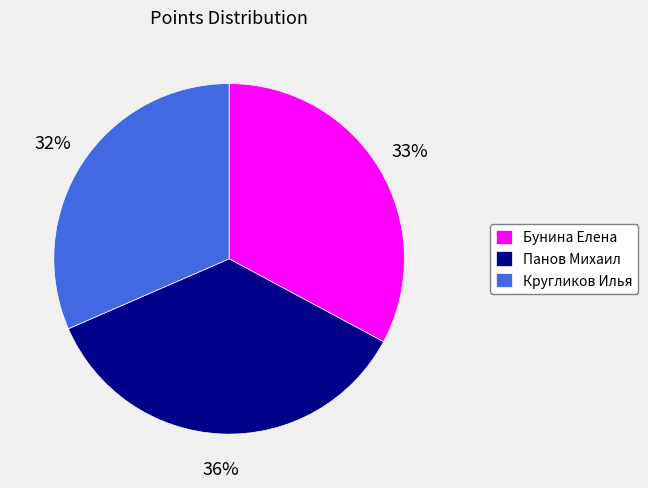

How many slices are in this pie chart?

3